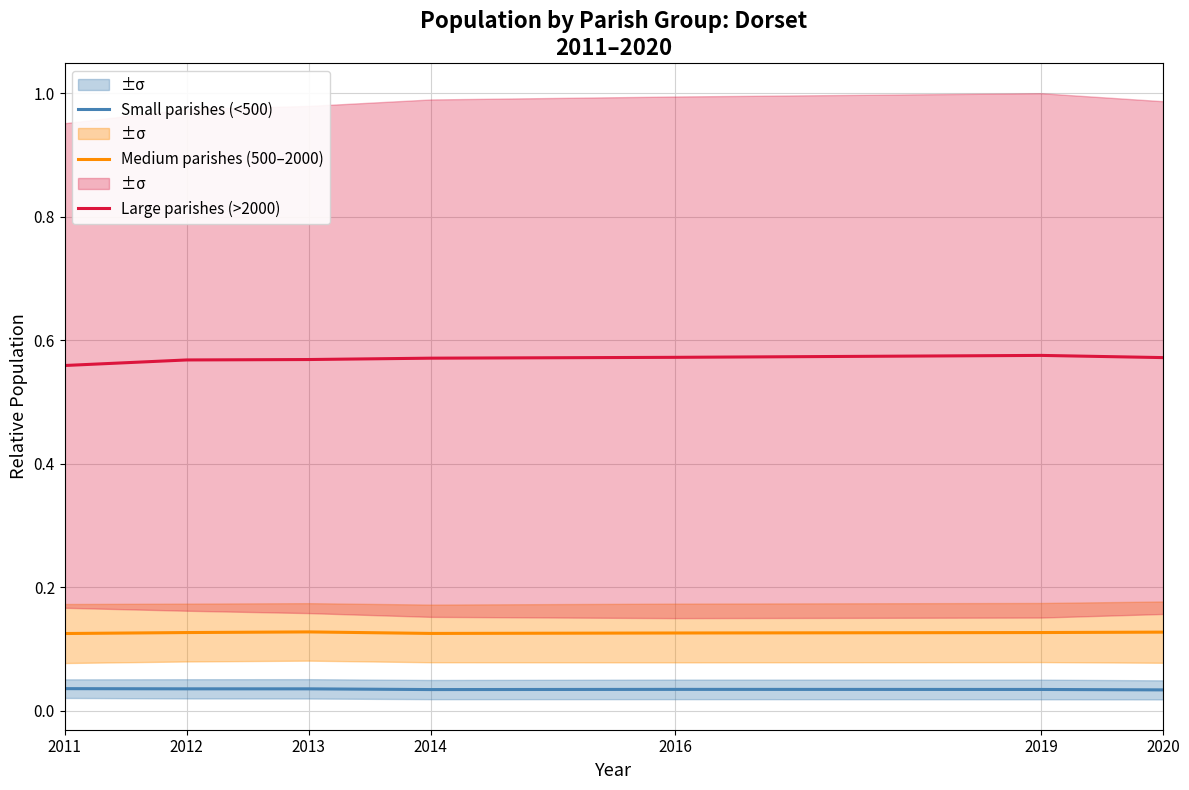

What is the difference between the highest and lowest values at 2016?

0.5